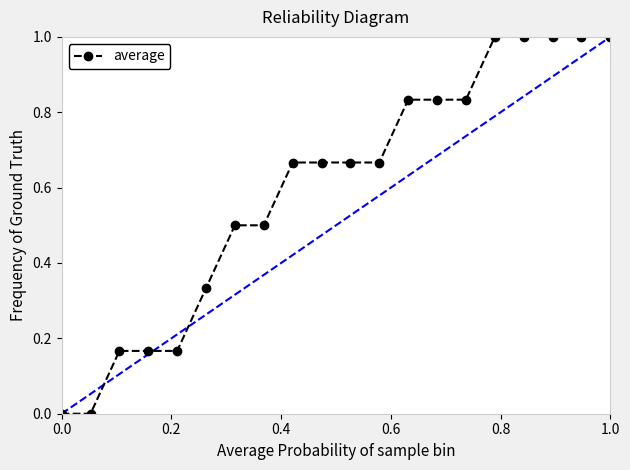

What is the difference between the second highest and minimum values?

1.0